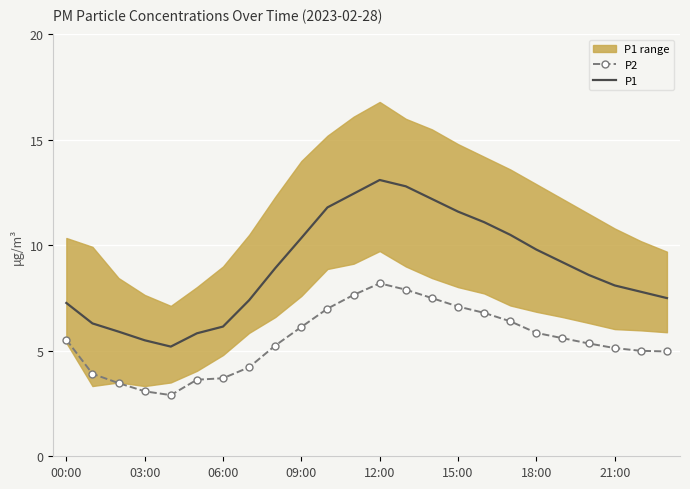

How many interior local peaks does the P1 series have?

1